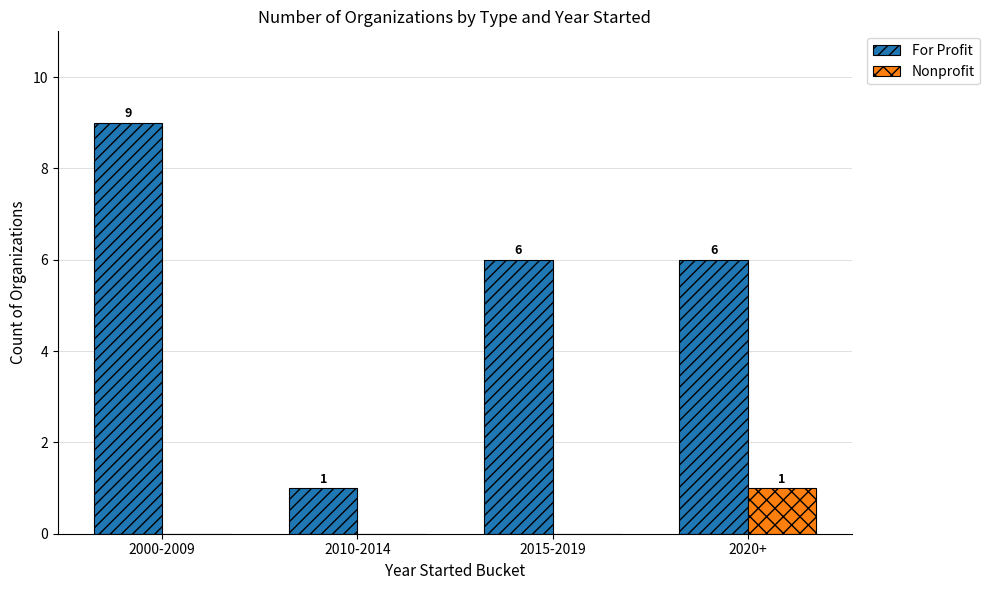

Is it true that Nonprofit equals 1 at 2020+?

True